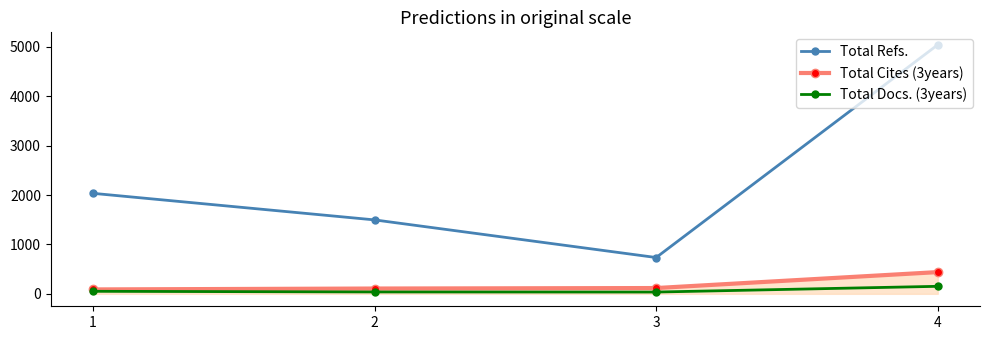

Which label corresponds to the largest value in the chart?

4